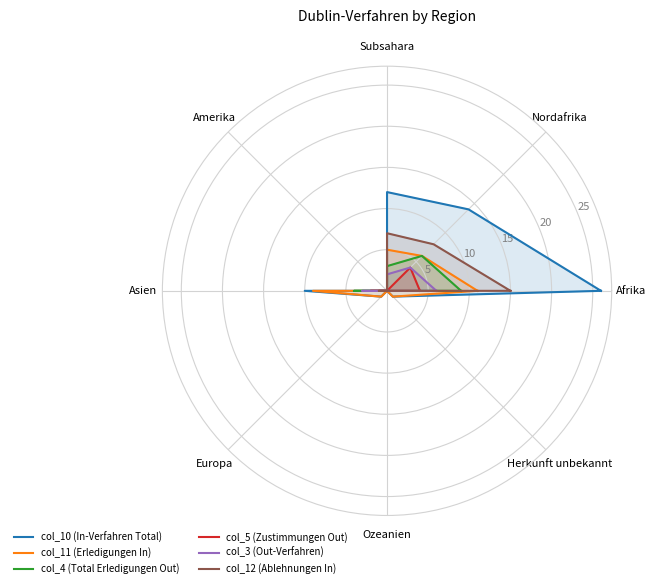

At which label is col_3 (Out-Verfahren) closest to 3?

Asien